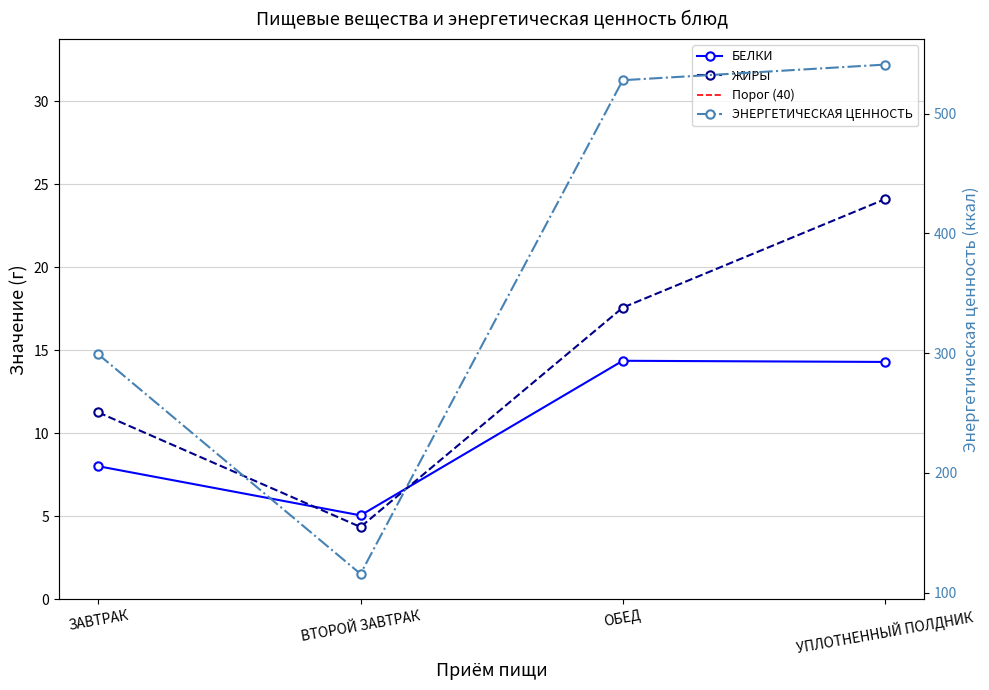

What is the label of the 2nd point from the right?

ОБЕД